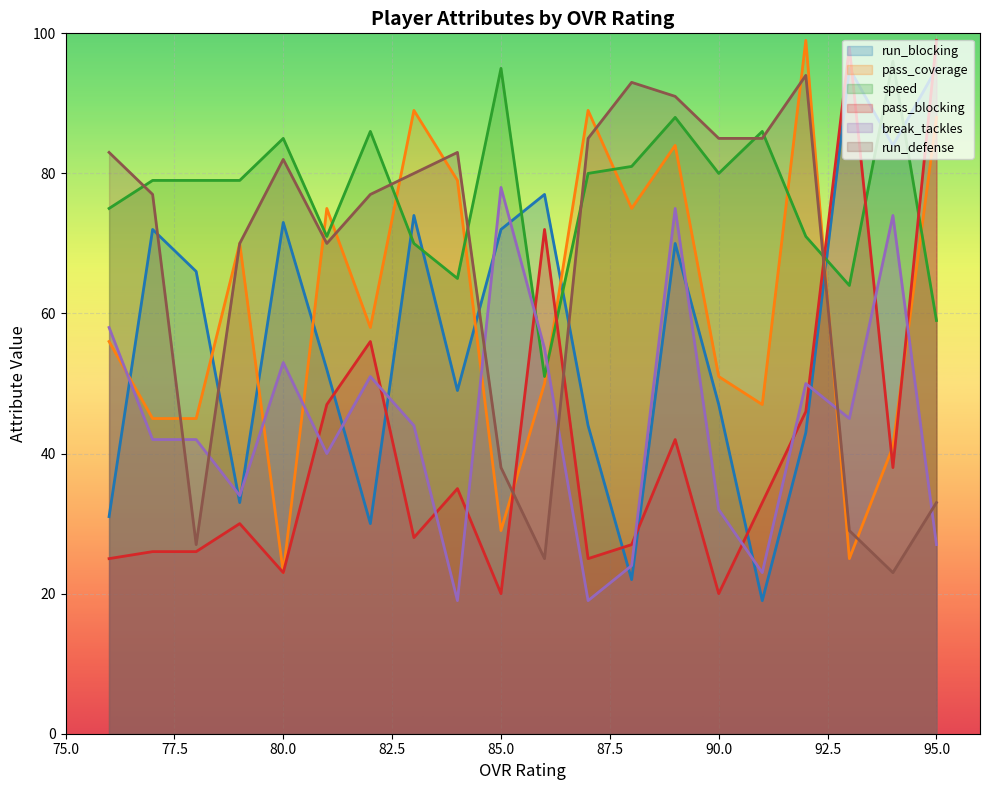

At how many categories does at least one series exceed 65?

20